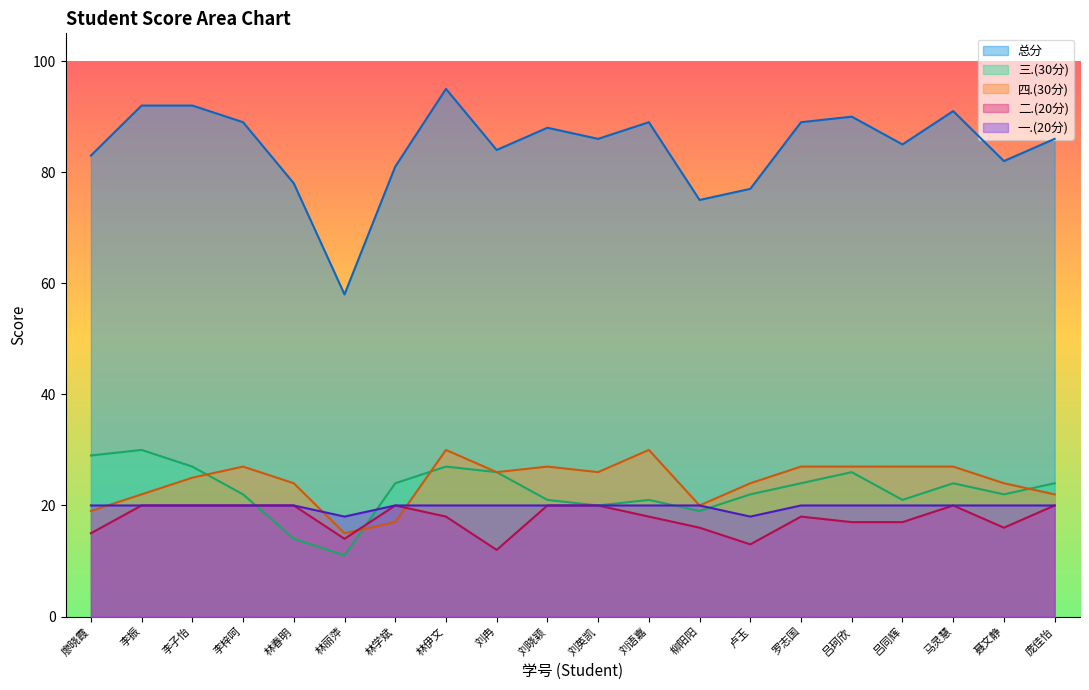

Is it true that 三.(30分) equals 26 at 刘冉?

True